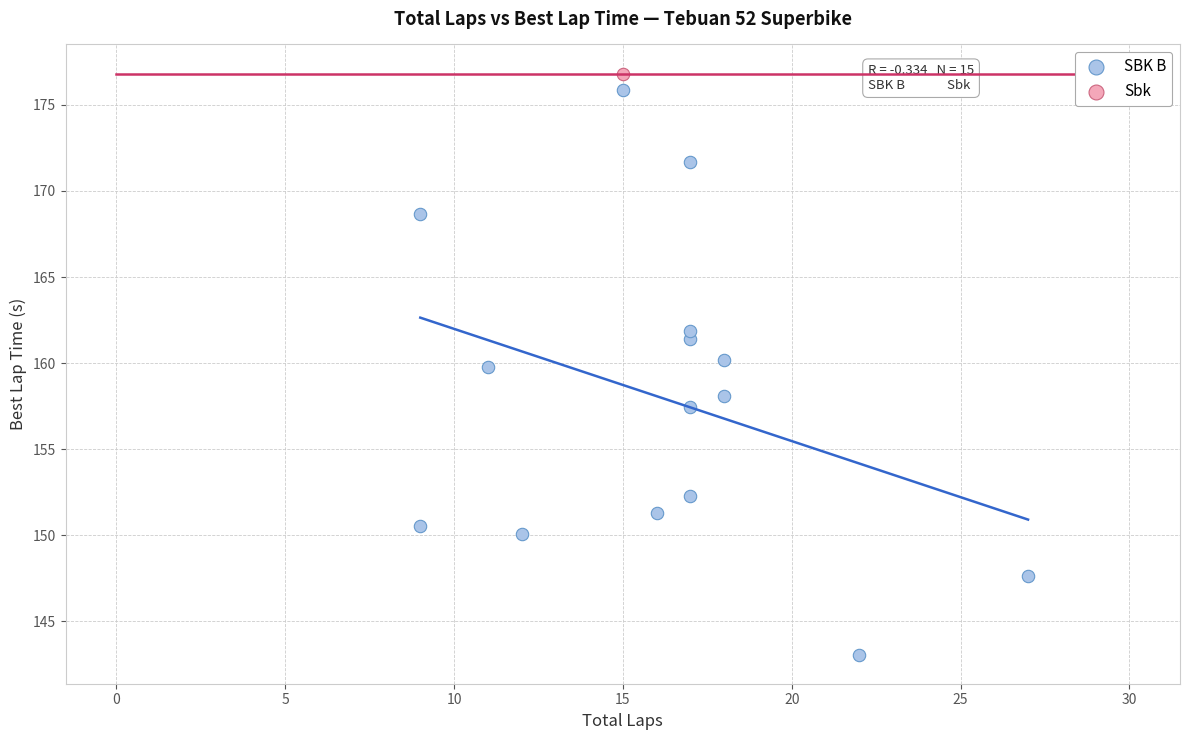

What are all the series names shown in the legend?

SBK B, Sbk